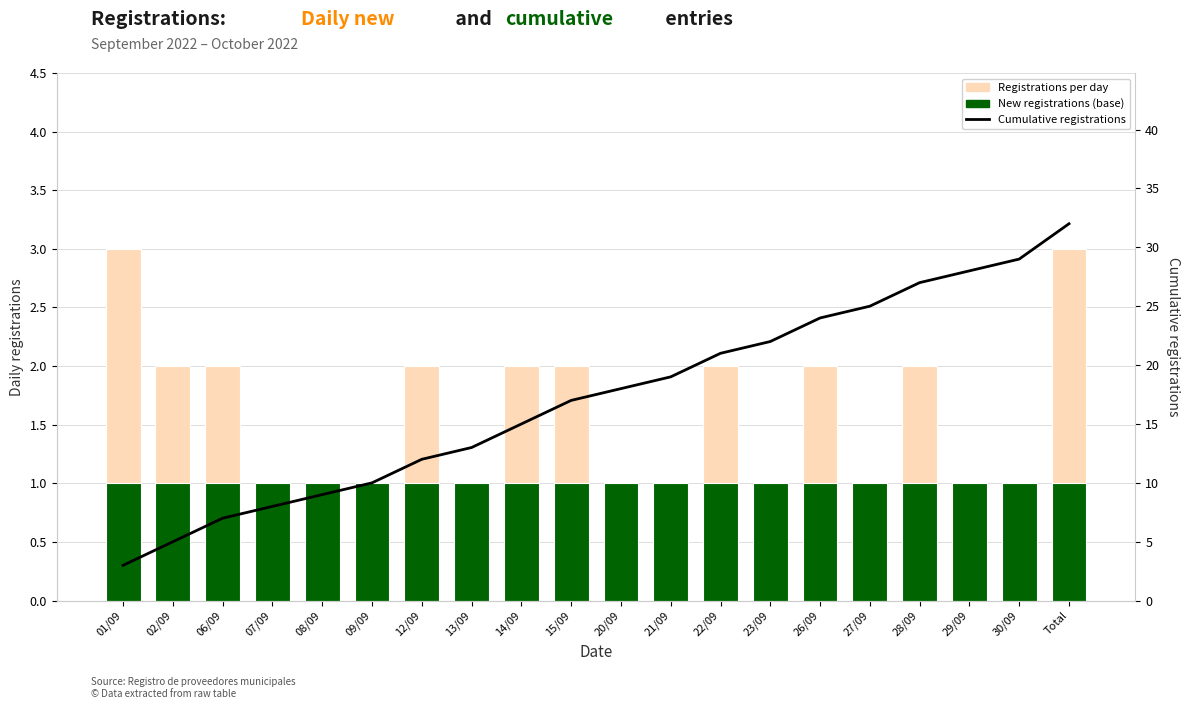

Is the value of New registrations (base) at 22/09 greater than the value of Registrations per day at 09/09?

No